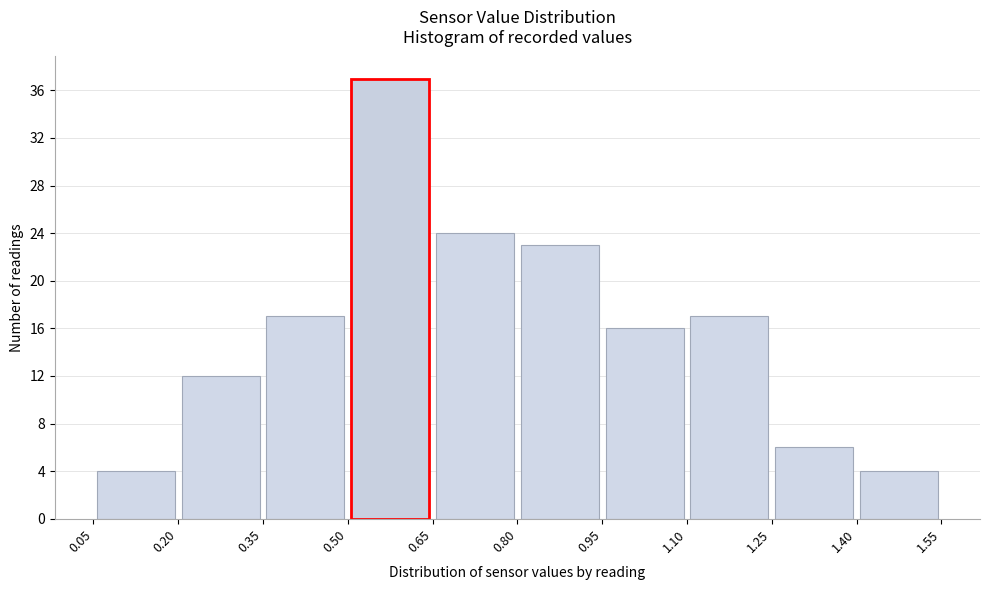

Reading left to right, list every bar in this chart as the range it spans on the x-axis followed by its height. The values are not printed on the chart, so give them approximately, as read against the axis.

0.05 to 0.20: 4
0.20 to 0.35: 12
0.35 to 0.50: 17
0.50 to 0.65: 37
0.65 to 0.80: 24
0.80 to 0.95: 23
0.95 to 1.10: 16
1.10 to 1.25: 17
1.25 to 1.40: 6
1.40 to 1.55: 4